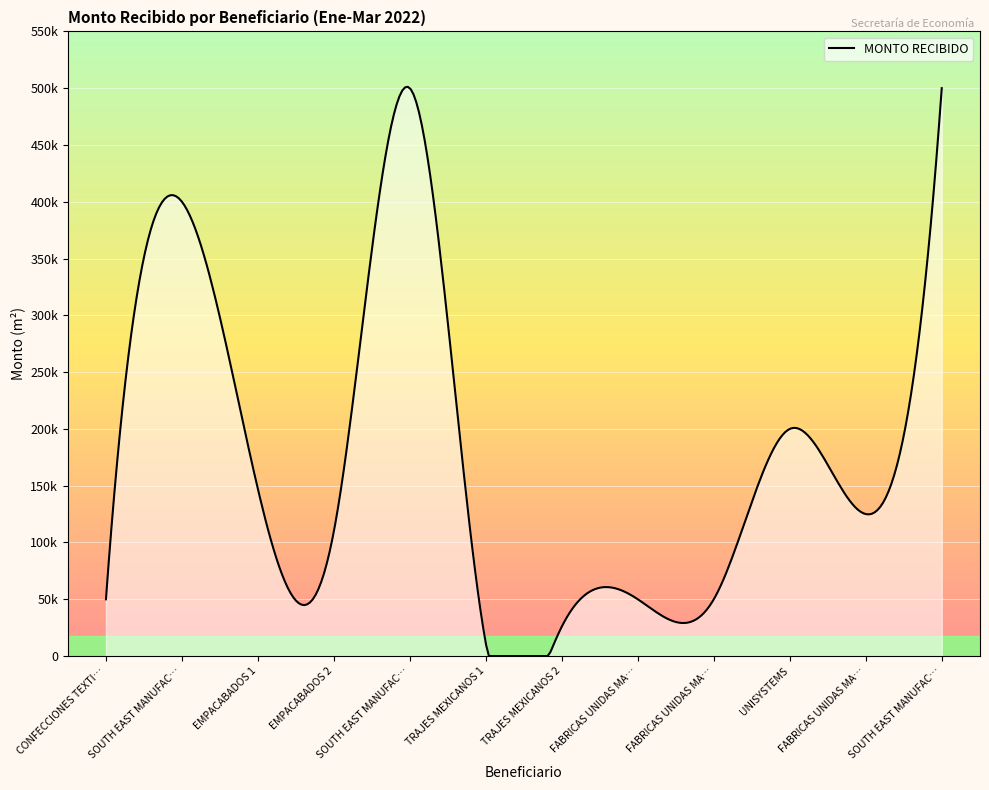

Is this an area chart (filled region under the line)?

Yes